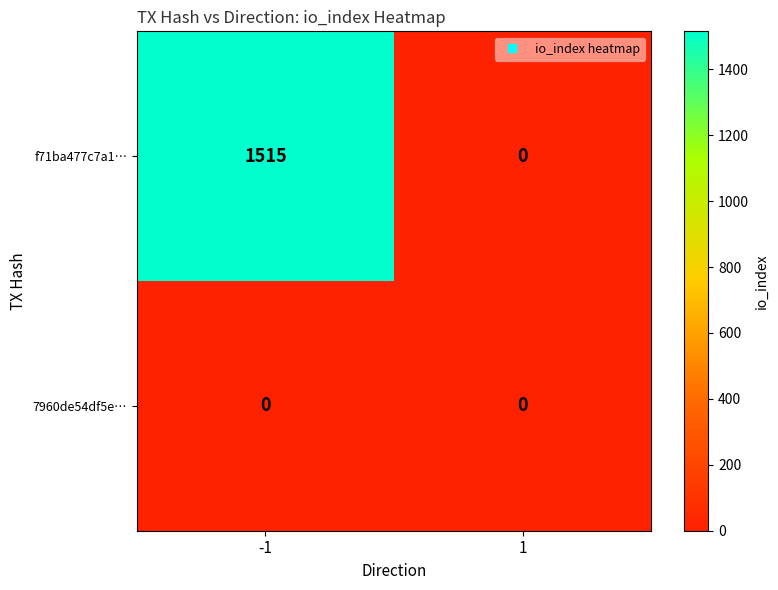

At how many categories does at least one series exceed 1169?

1